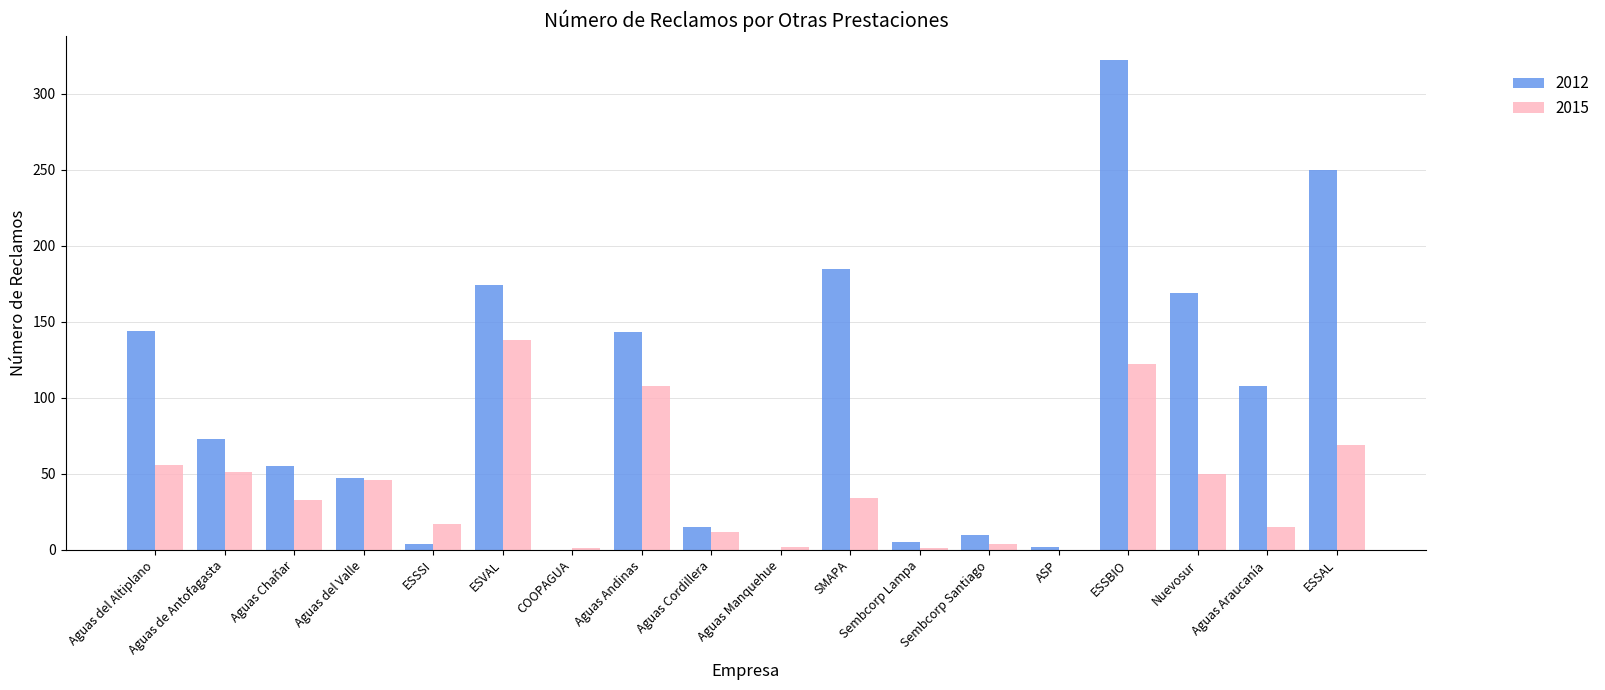

Which category has the highest value in the 2012 series?

ESSBIO